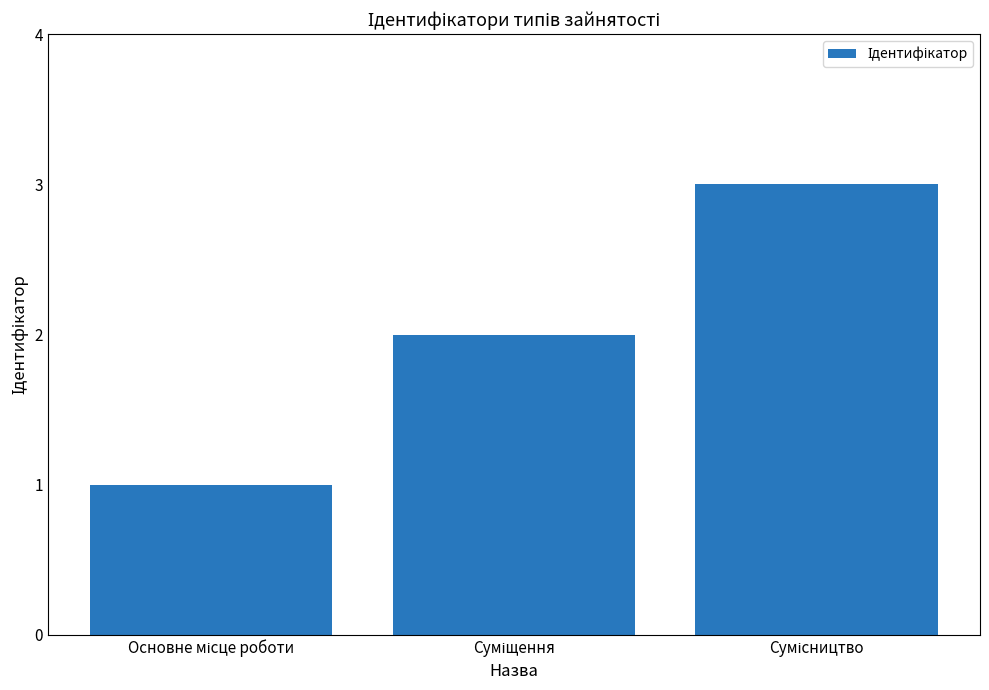

What is the maximum value shown in the chart?

3